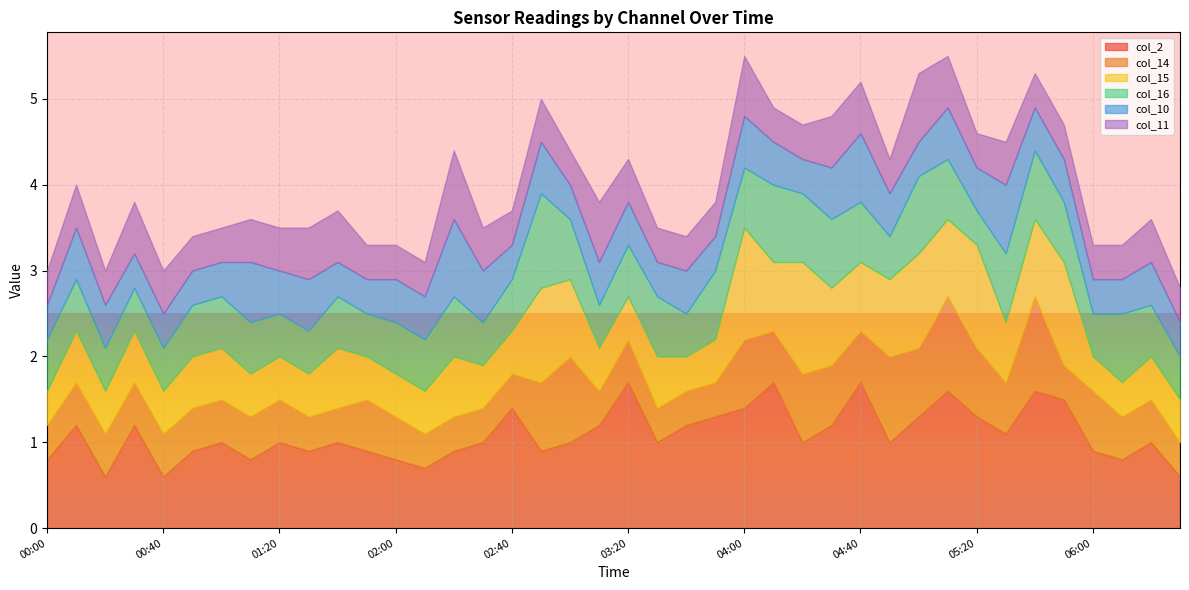

List the labels in order of col_15 value, largest first.

04:00, 04:20, 05:20, 05:50, 02:50, 05:00, 03:00, 04:30, 04:50, 05:10, 05:40, 04:10, 04:40, 01:40, 02:20, 05:30, 00:10, 00:30, 00:50, 01:00, 03:30, 00:20, 00:40, 01:10, 01:20, 01:30, 01:50, 02:00, 02:10, 02:30, 02:40, 03:10, 03:20, 03:50, 06:20, 06:30, 00:00, 03:40, 06:00, 06:10